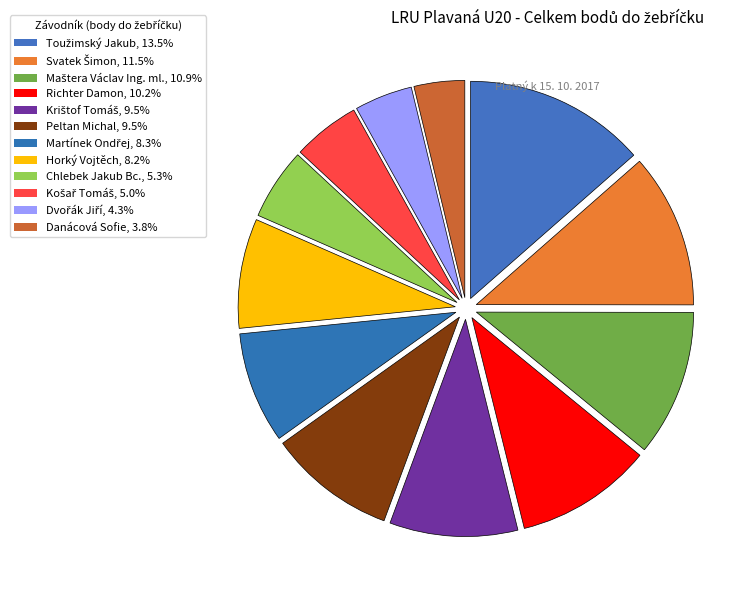

To the nearest percent, what is the difference between the Horký Vojtěch and Košař Tomáš slice percentages?

3%